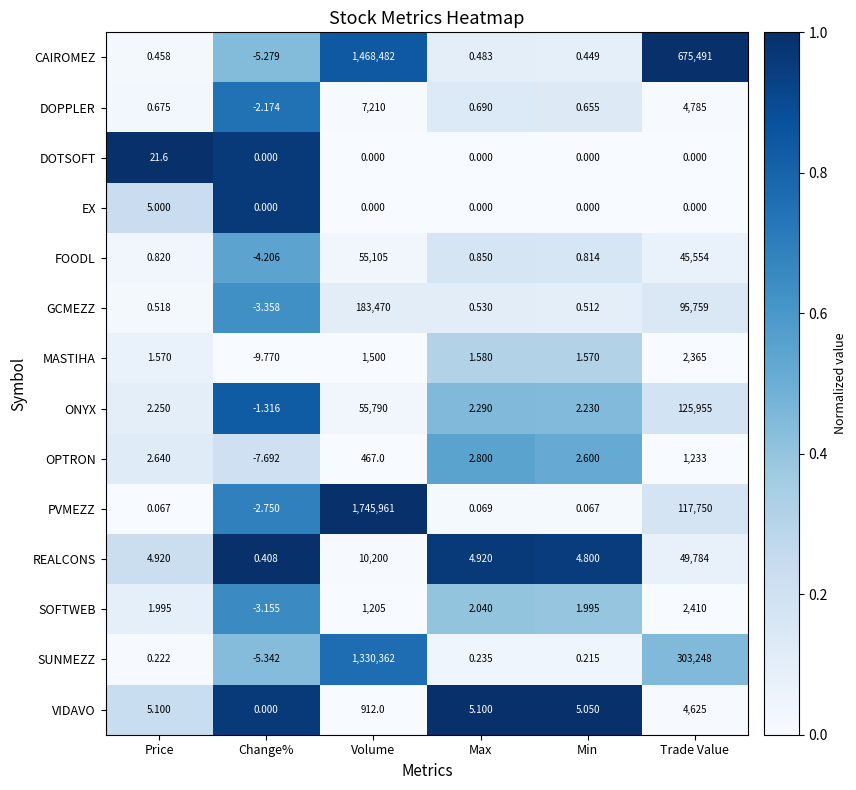

Which series has the largest total across all categories?

CAIROMEZ